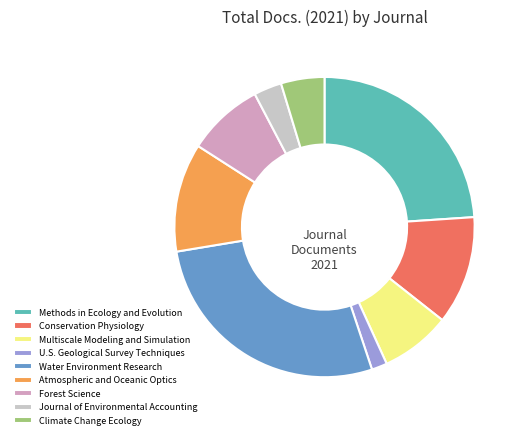

True or false: Atmospheric and Oceanic Optics accounts for 12% of the total.

True